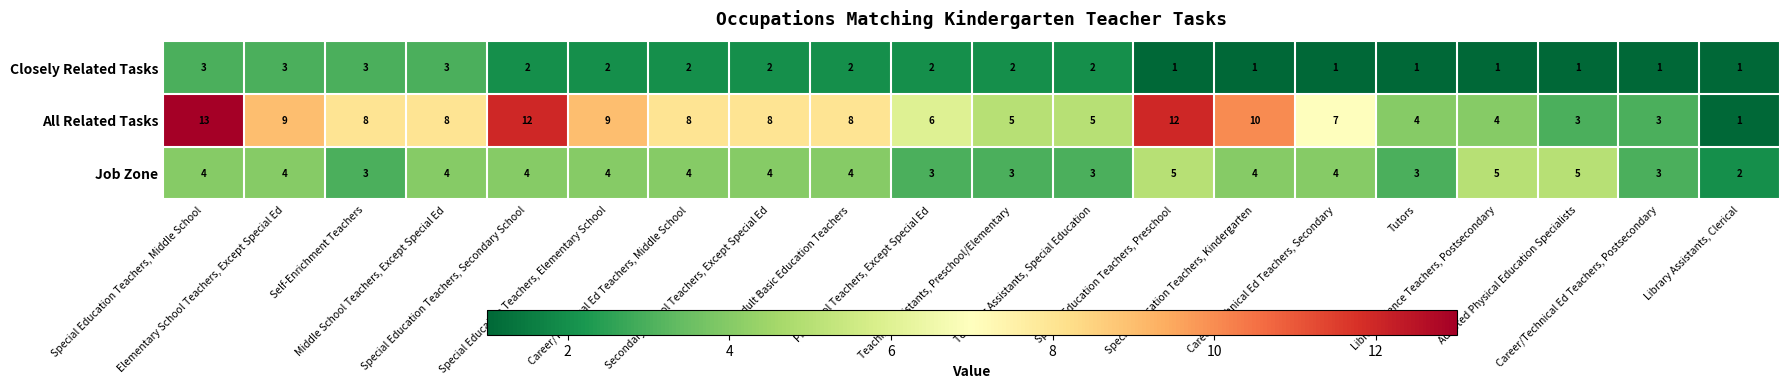

Which series has the largest range (max minus min)?

All Related Tasks